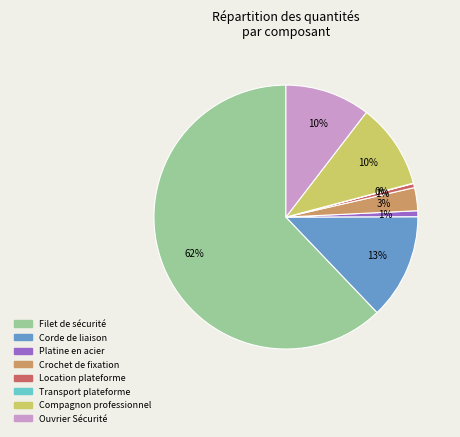

Is the sum of Crochet de fixation and Platine en acier greater than half?

No